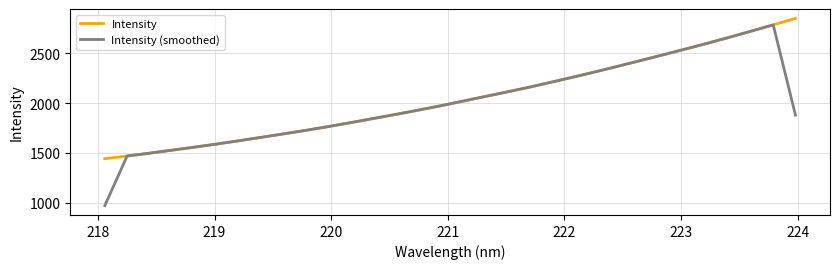

What is the maximum value for Intensity (smoothed)?

2786.8